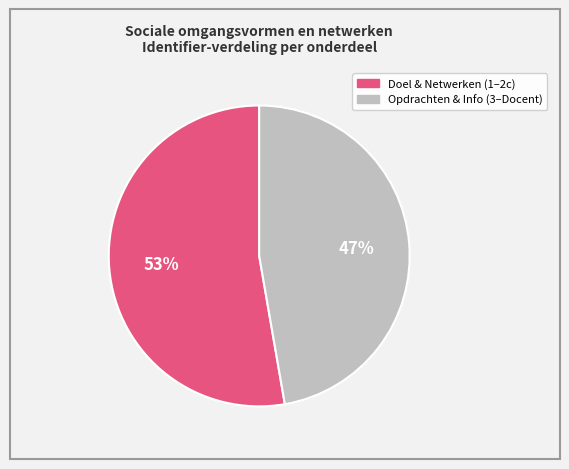

Does any single category account for the majority?

Yes